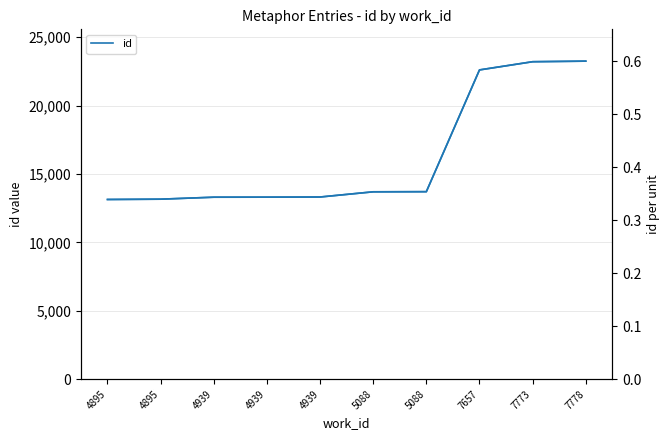

Which series has the largest total across all categories?

id